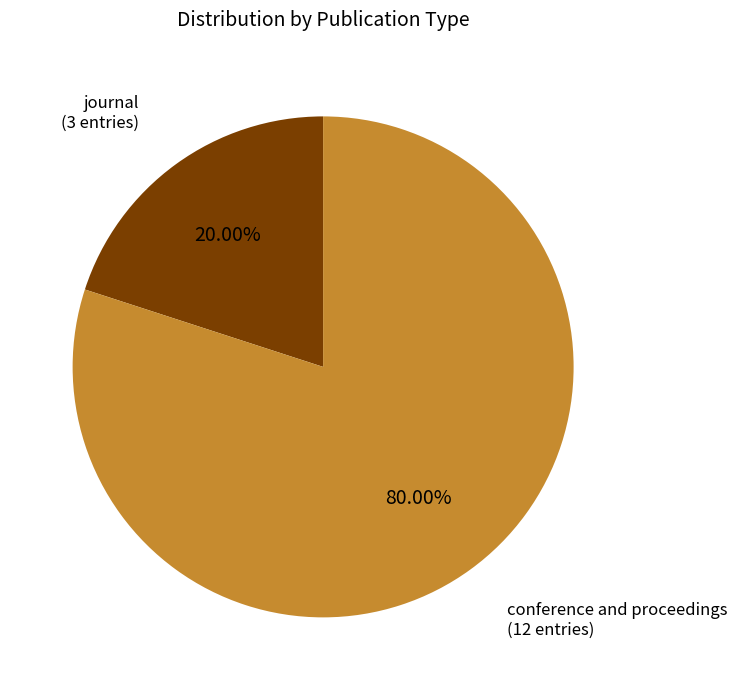

Count the number of slices in the pie.

2